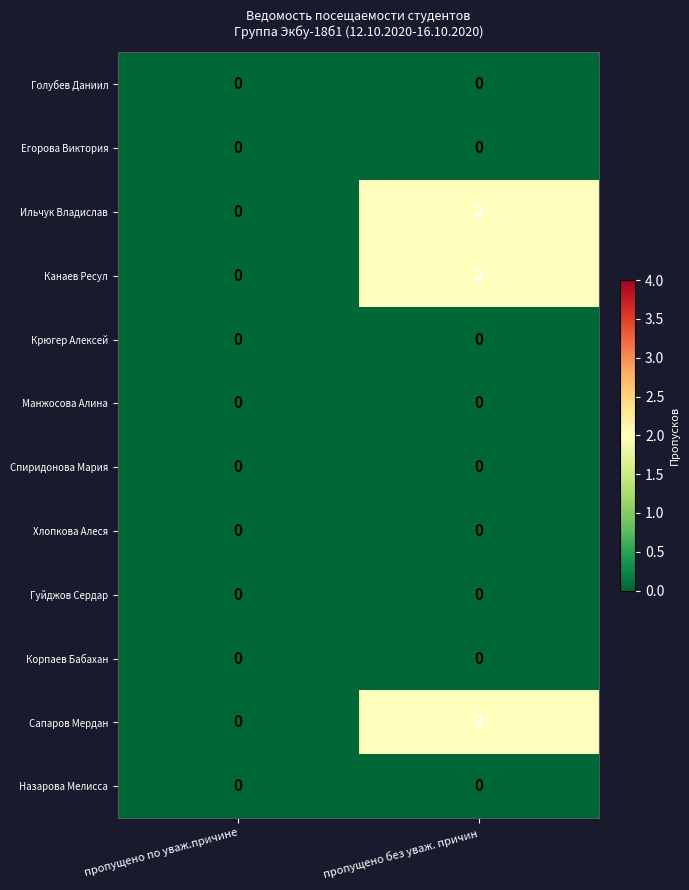

The Ильчук Владислав series shows 2 at пропущено без уваж. причин. True or false?

True